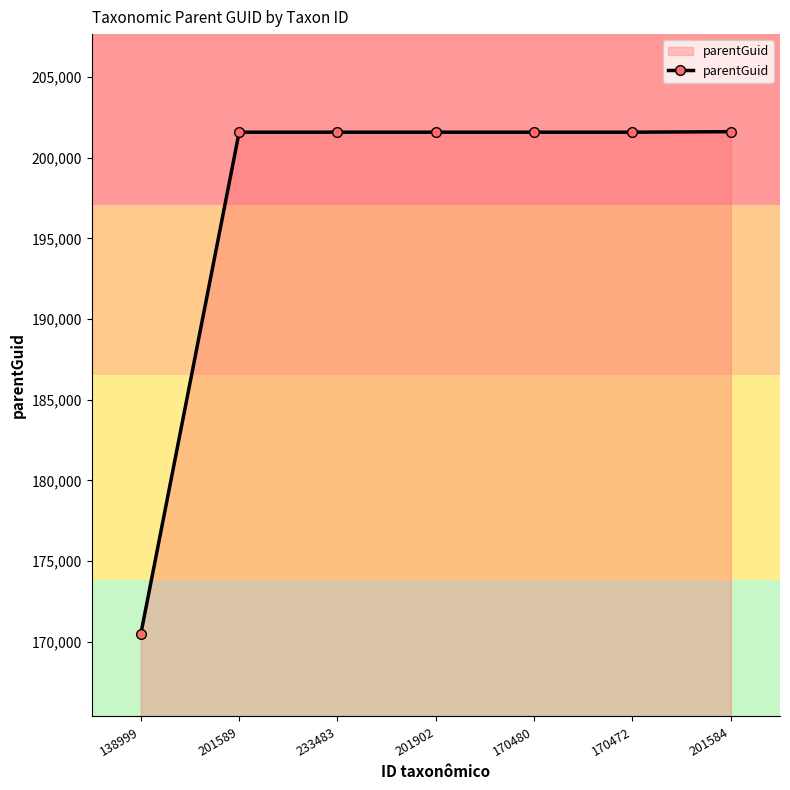

What is the sum of the values at 201584 and 233483?

403199